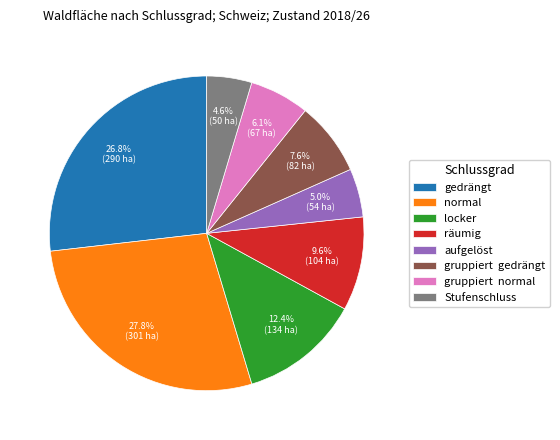

Combined, what portion of the pie is aufgelöst and gedrängt?

31.8%